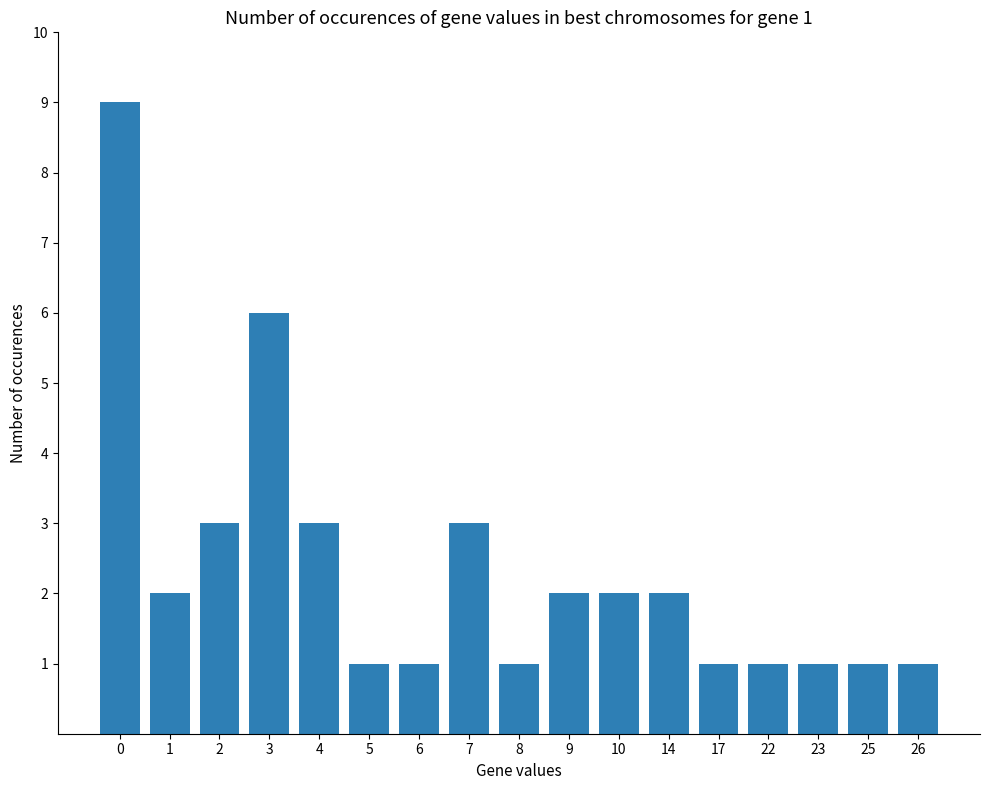

Reading left to right, list all the values displayed in this chart.

9	2	3	6	3	1	1	3	1	2	2	2	1	1	1	1	1